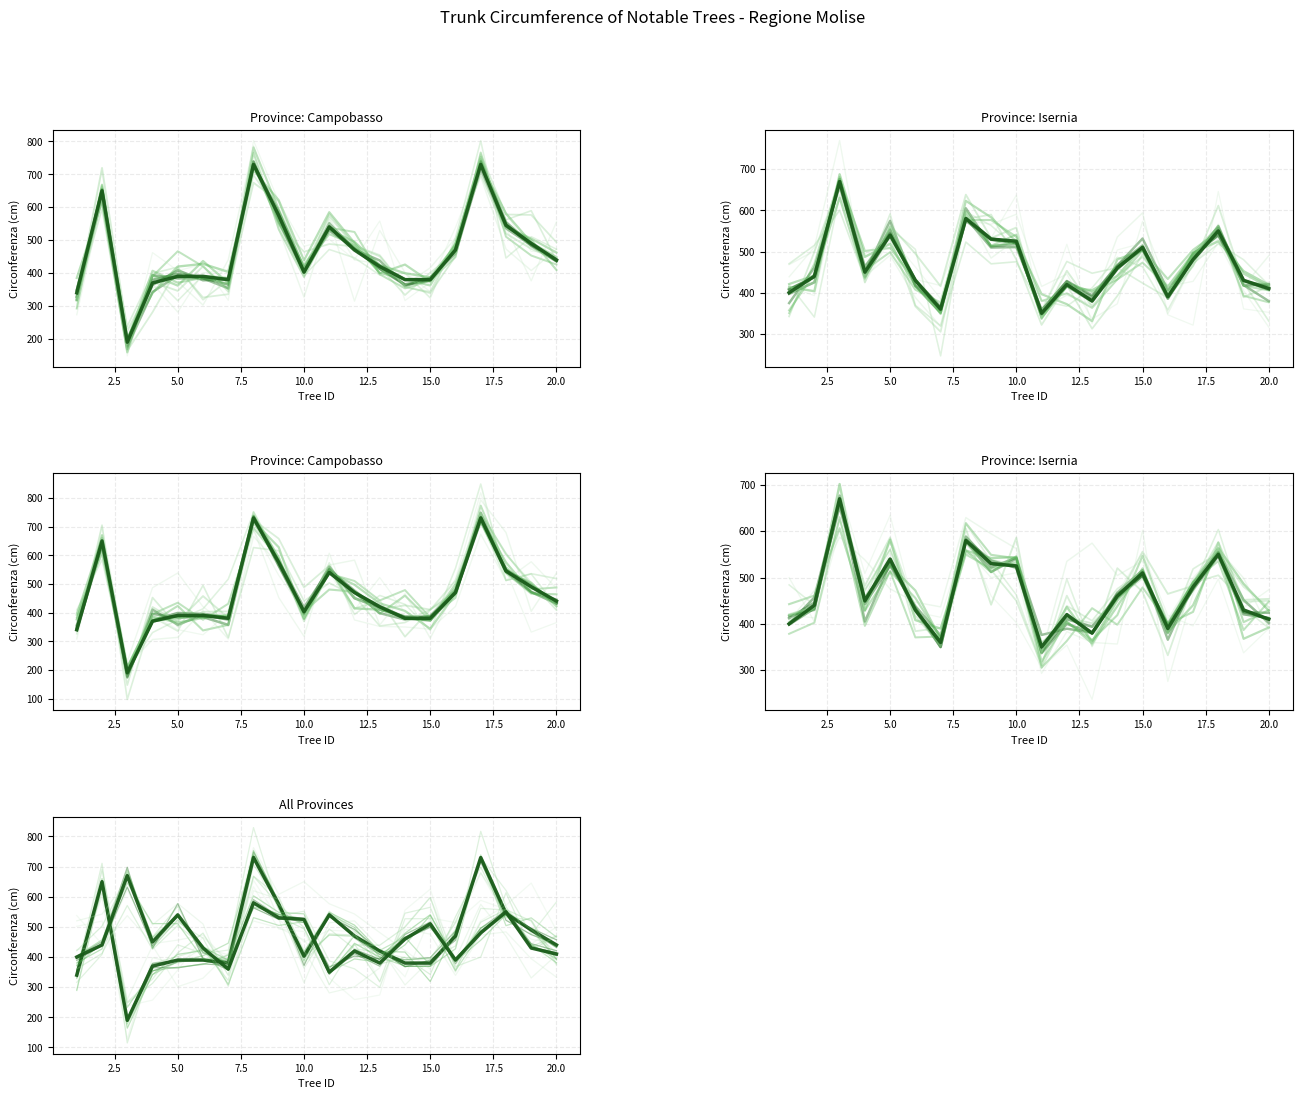

What is the sum of the Campobasso values at 10 and 7?

783